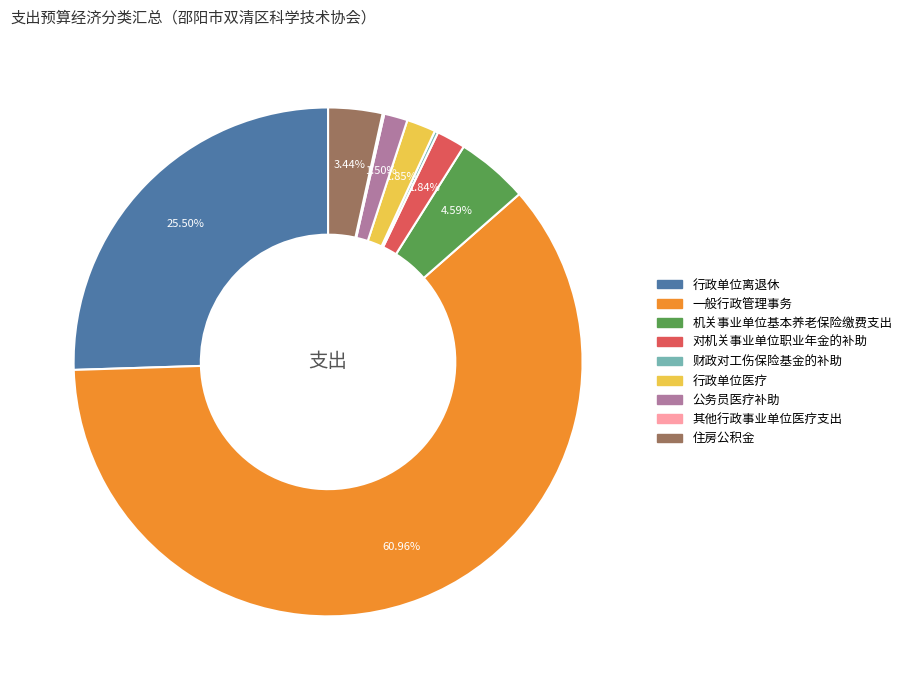

To the nearest percent, what is the difference between the largest and smallest slice percentages?

61%